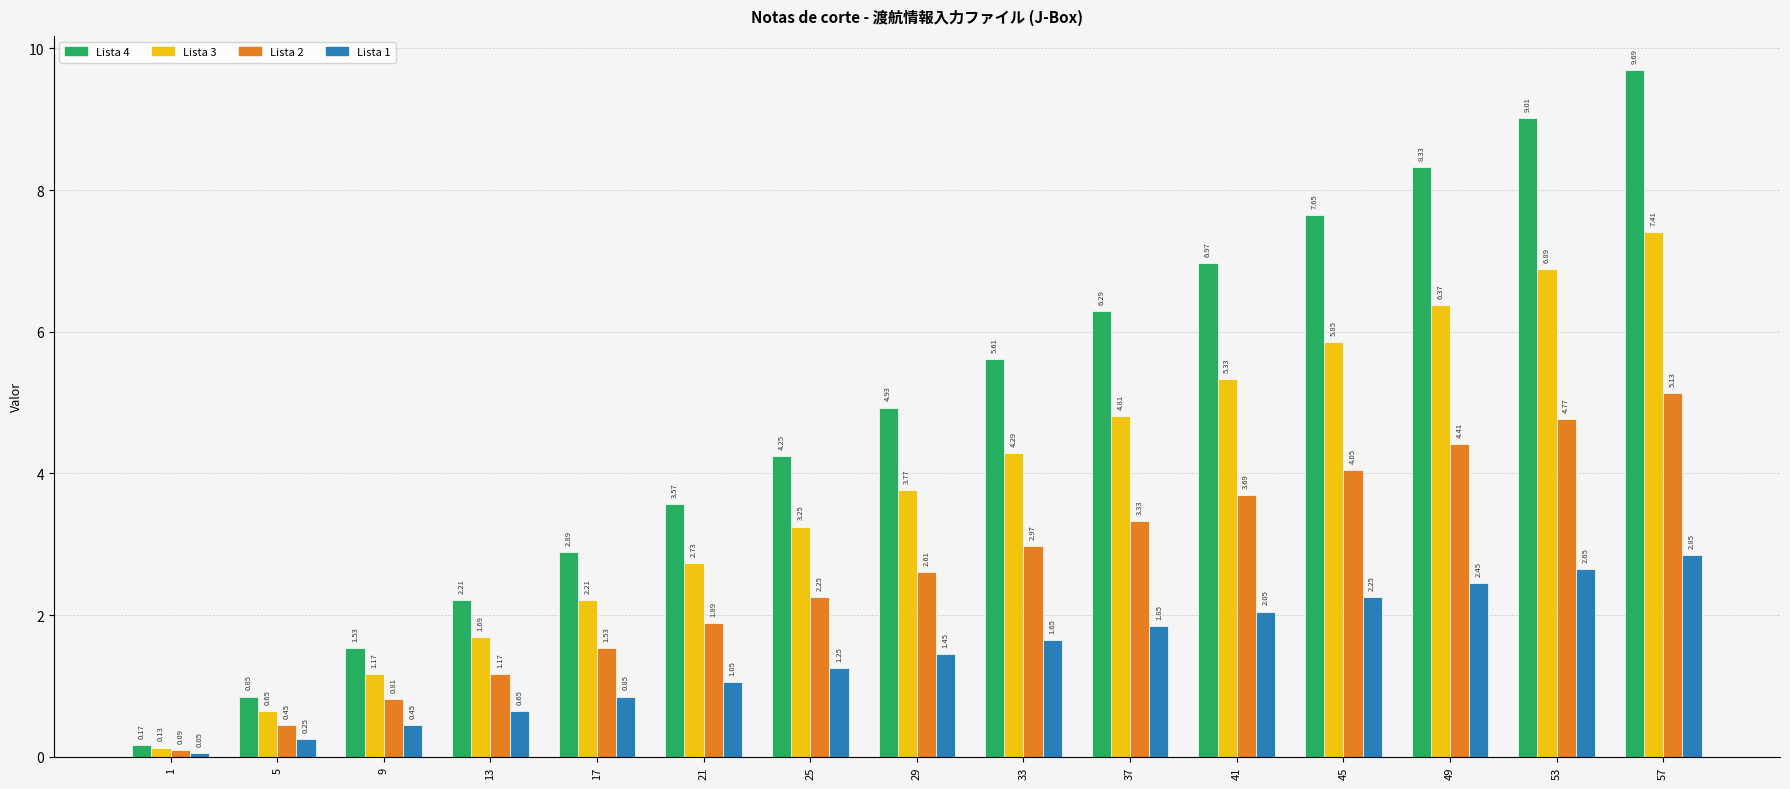

Is it true that Lista 3 equals 7.2 at 41?

False